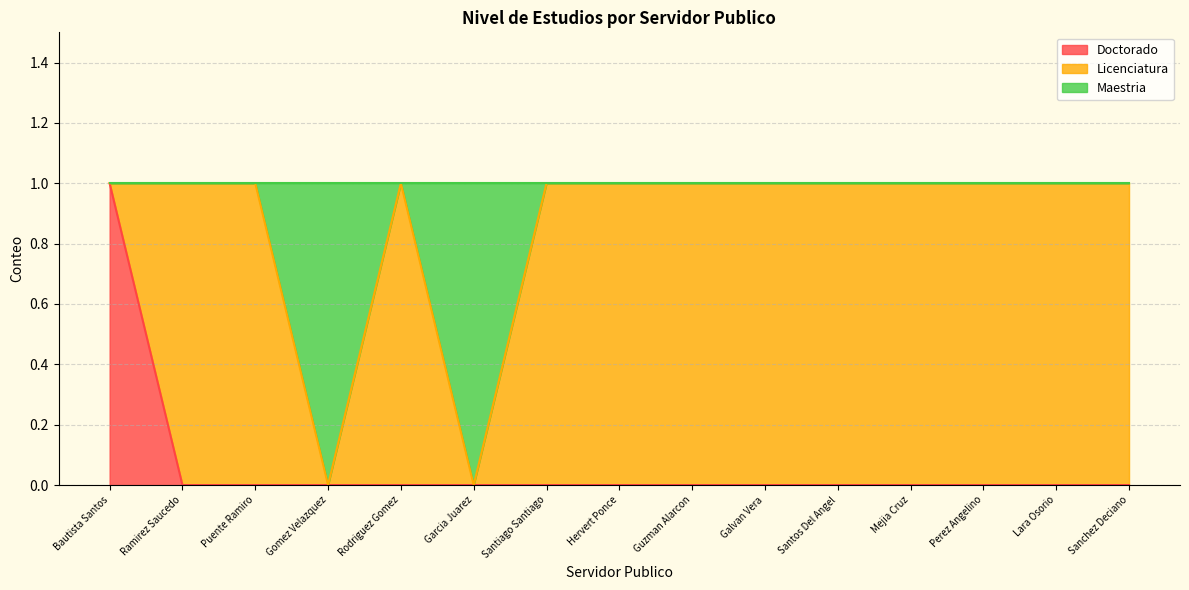

True or false: Doctorado and Maestria cross at least once.

False